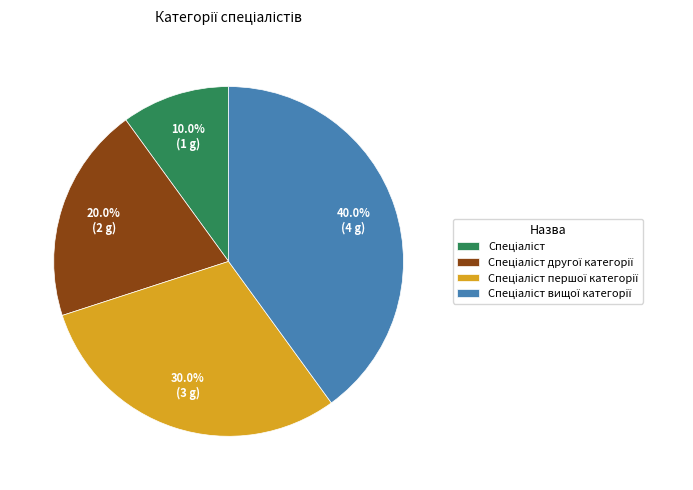

To the nearest percent, what is the difference between the largest and smallest slice percentages?

30%